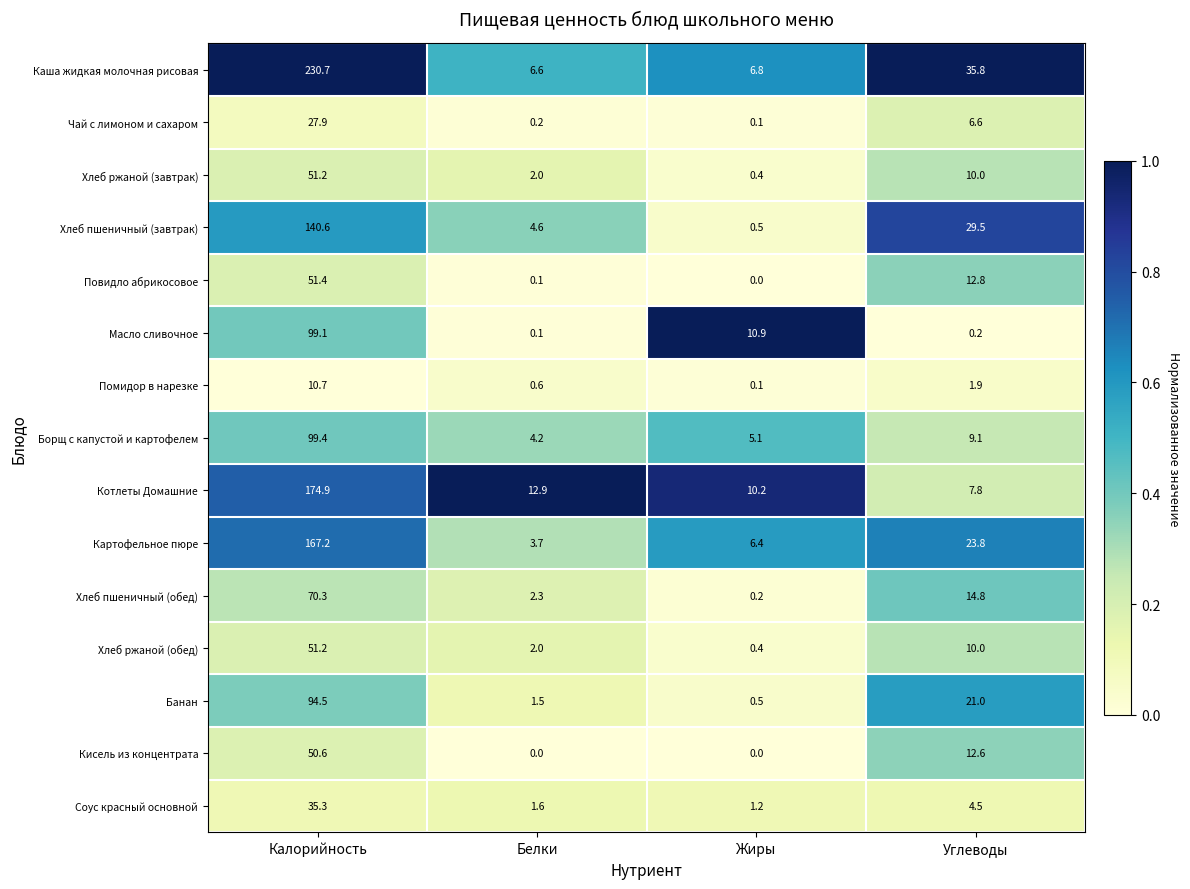

What is the difference between the highest and lowest values at Жиры?

10.9